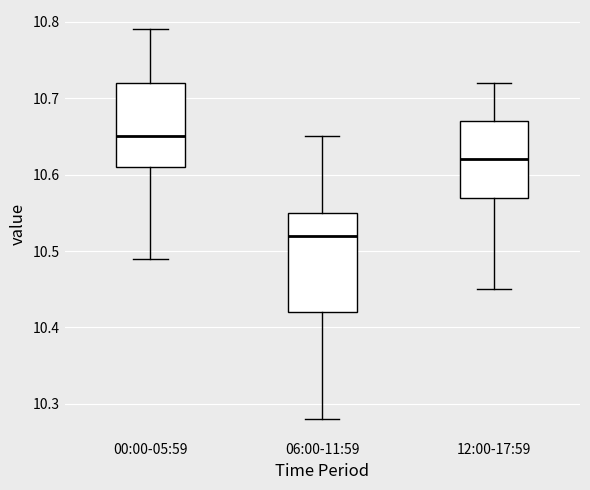

Reading left to right, read every box against the y-axis: the position of its median line, the range the box covers, and the ends of its whiskers. The values are not printed on the chart, so give them approximately, as read against the axis.

00:00-05:59: median 10.65, box 10.61 to 10.72, whiskers 10.49 to 10.79
06:00-11:59: median 10.52, box 10.42 to 10.55, whiskers 10.28 to 10.65
12:00-17:59: median 10.62, box 10.57 to 10.67, whiskers 10.45 to 10.72